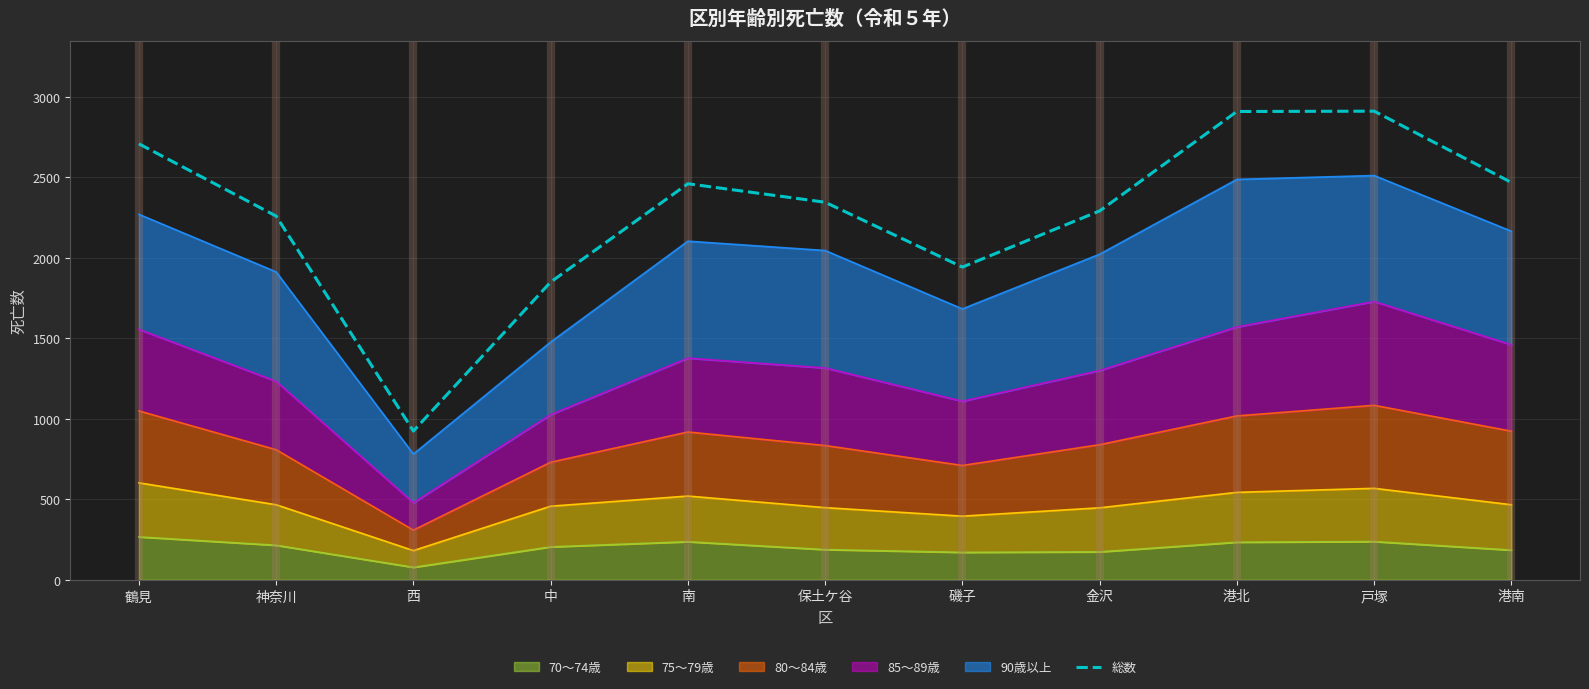

Reading left to right, list all the values displayed in this chart.

鶴見=2709	神奈川=2260	西=924	中=1850	南=2461	保土ケ谷=2346	磯子=1943	金沢=2292	港北=2910	戸塚=2912	港南=2469